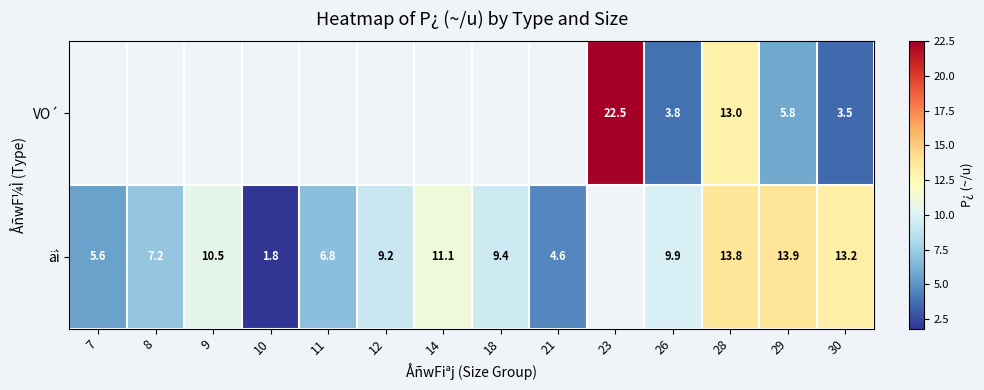

The äì series shows 10.5 at 9. True or false?

True